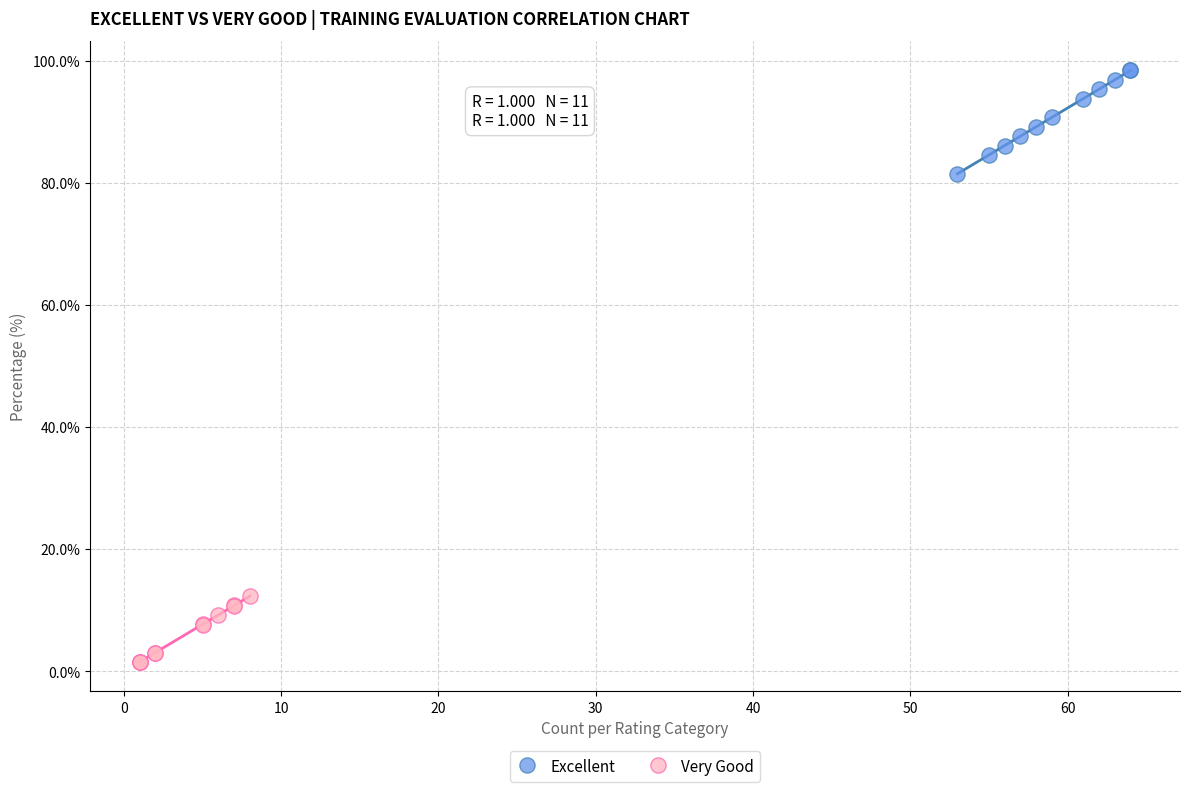

Which series contains the lowest Y value?

Very Good